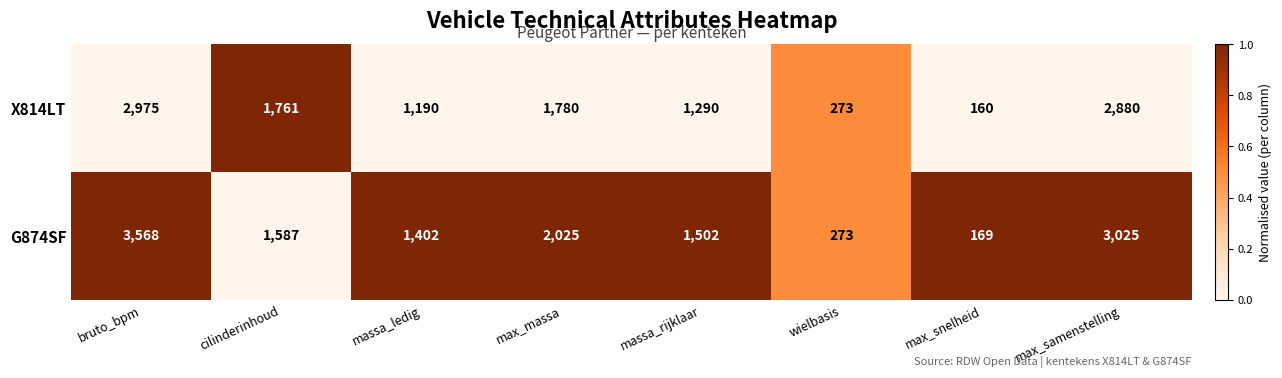

What is the total value across all series at max_massa?

3805